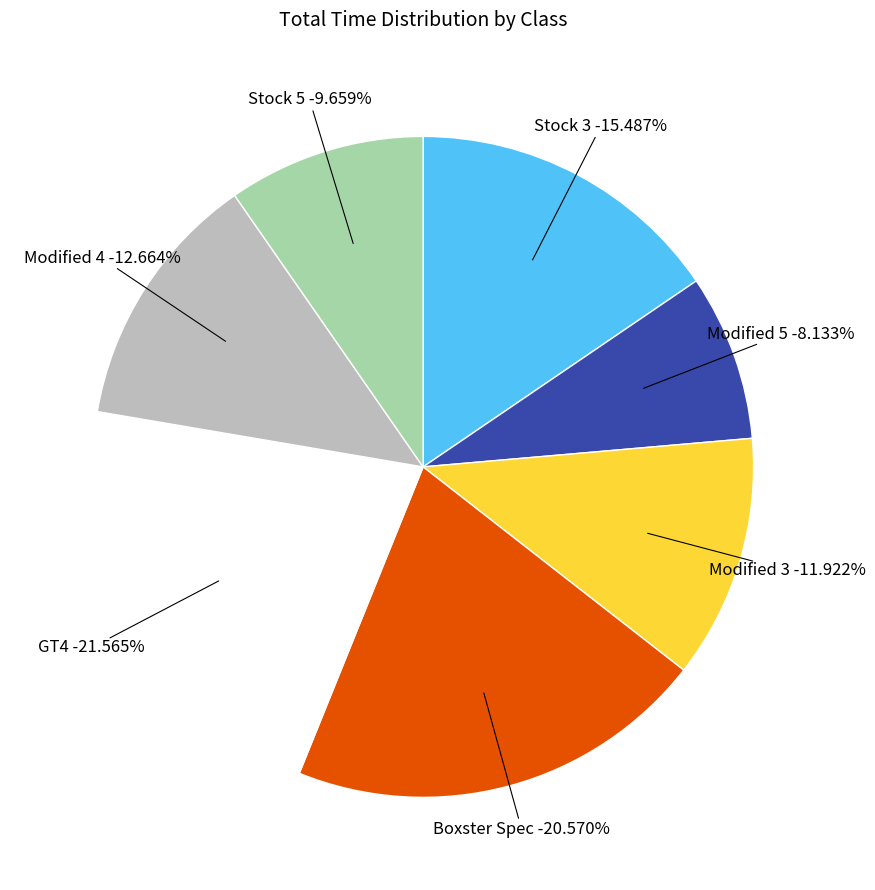

How many segments does this pie chart have?

7